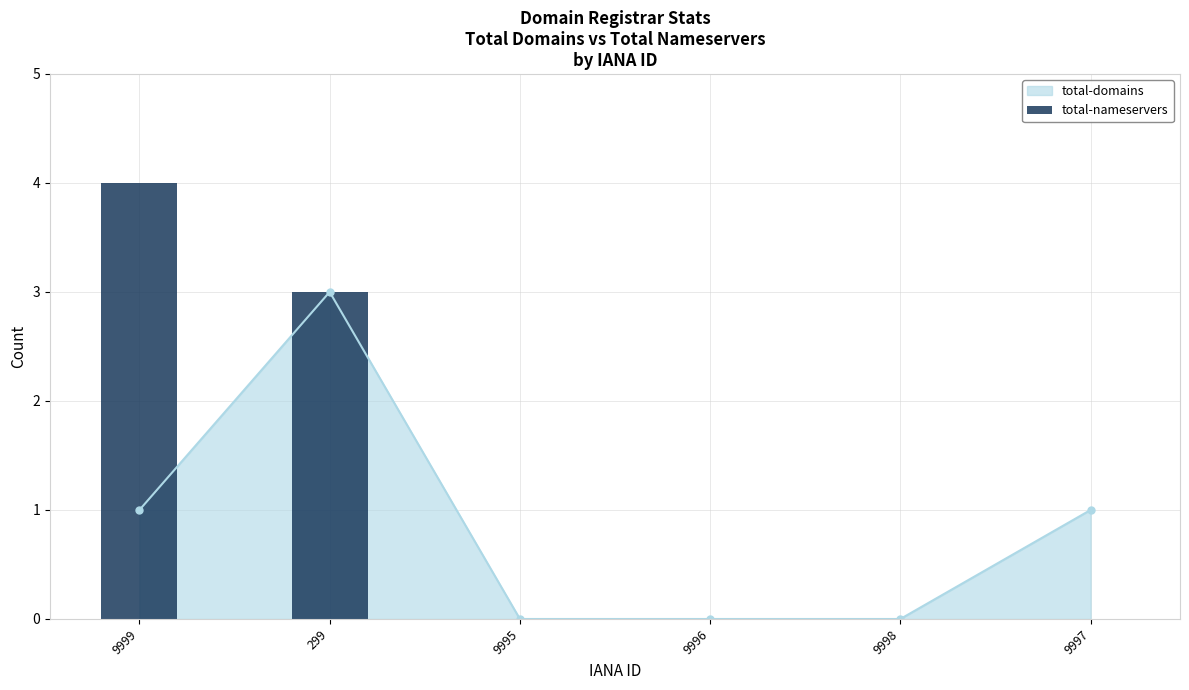

List the labels in order of value, largest first.

9999, 299, 9995, 9996, 9998, 9997